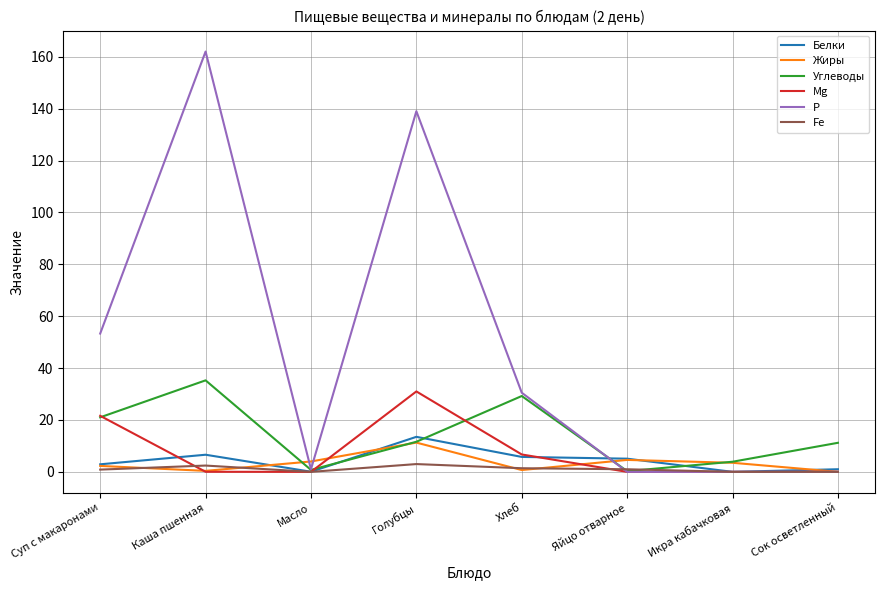

At which label is Р closest to 81?

Суп с макаронами